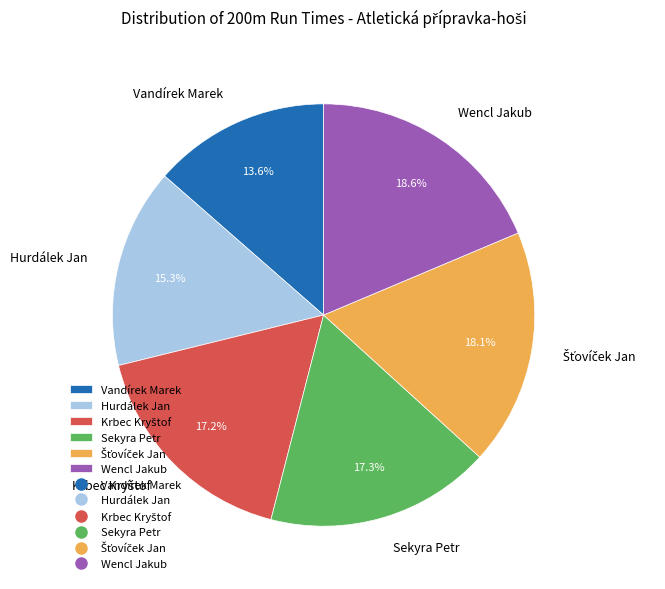

What is the ratio of the value at Vandírek Marek to the value at Sekyra Petr?

0.8